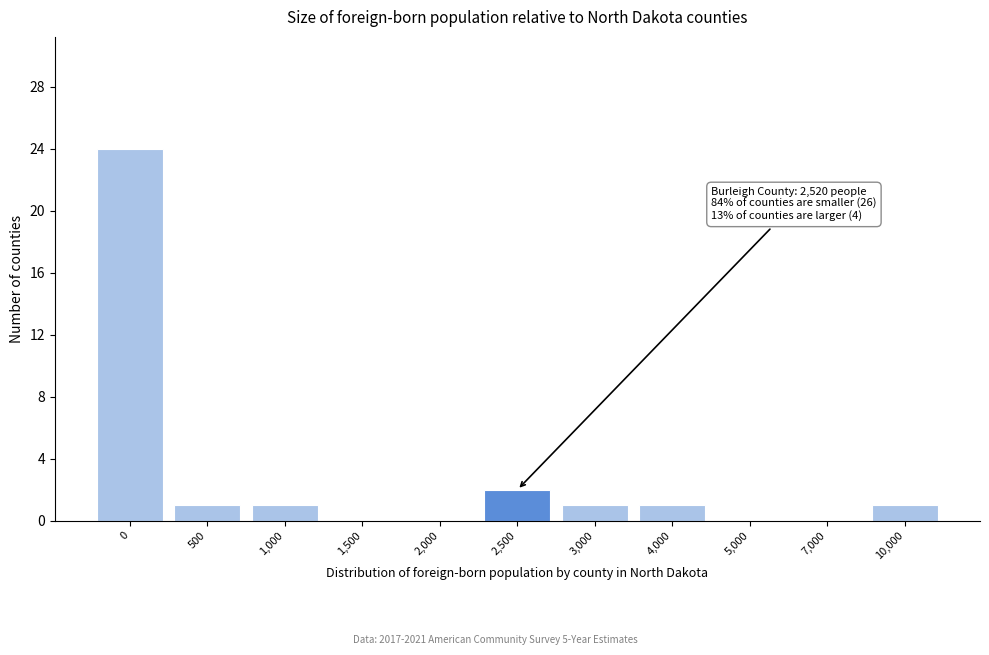

Reading right to left, extract all data points from this chart.

10,000=1	7,000=0	5,000=0	4,000=1	3,000=1	2,500=2	2,000=0	1,500=0	1,000=1	500=1	0=24